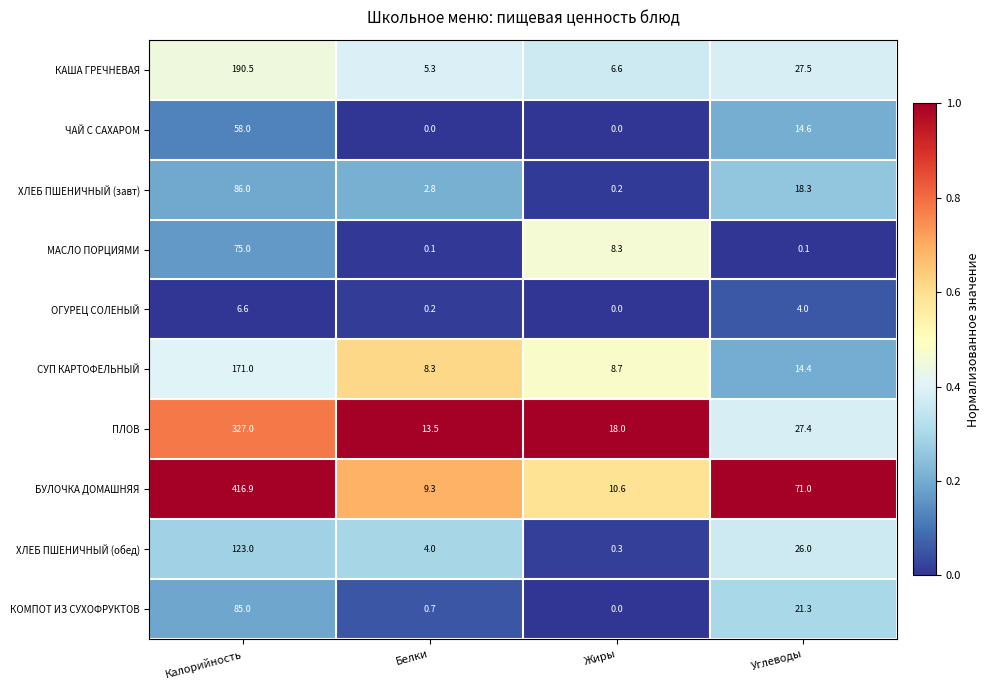

Which label corresponds to the largest value in the chart?

Калорийность